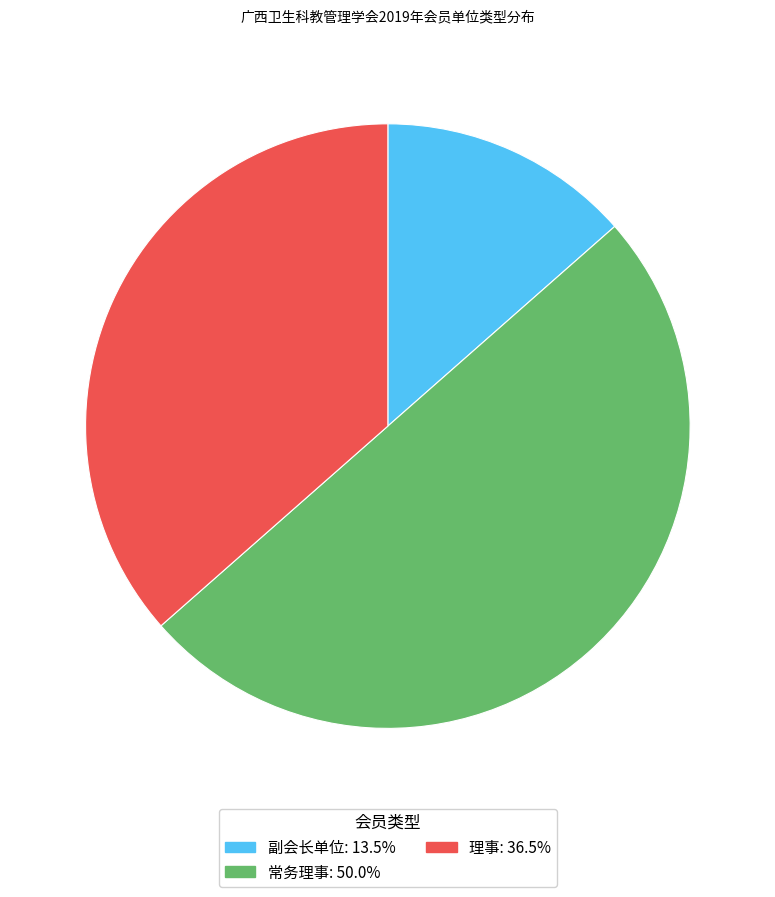

Approximately how many times larger is the value at 副会长单位 compared to 常务理事?

0.3